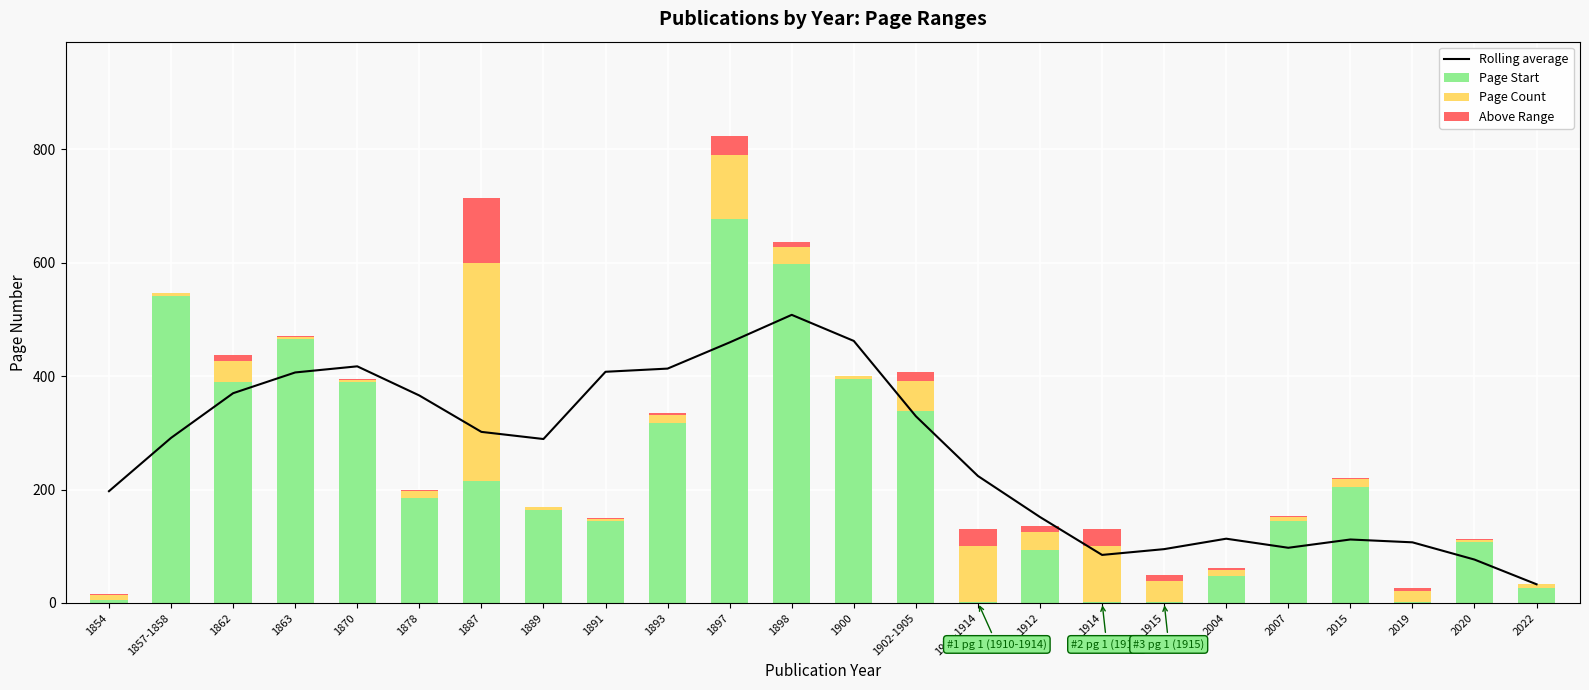

Does the chart contain any negative values?

No